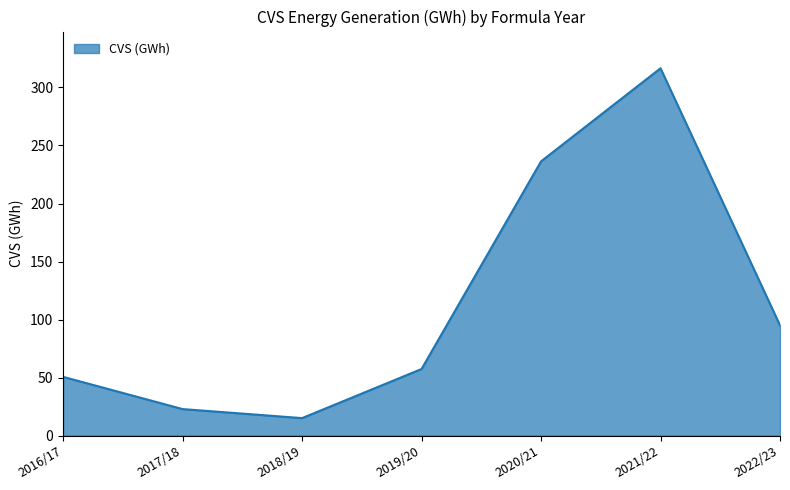

What is the difference between the maximum and minimum values?

301.5